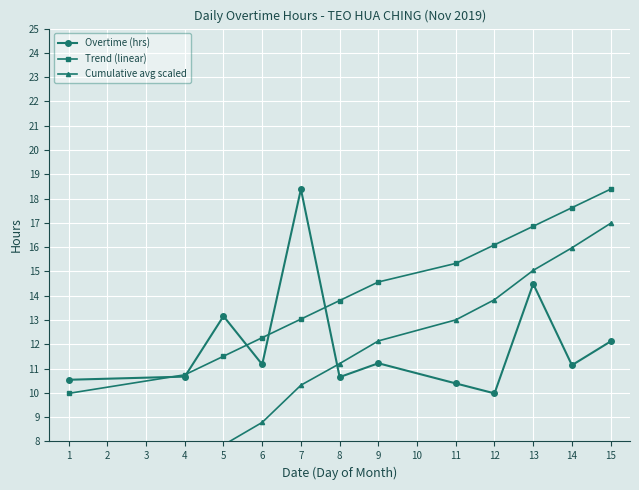

What is the average value of the Overtime (hrs) series?

12.0